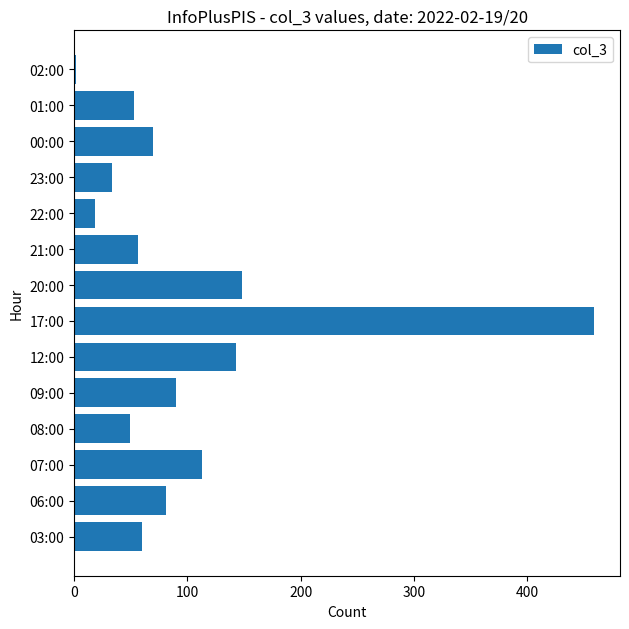

What is the change in value from 08:00 to 17:00?

+410